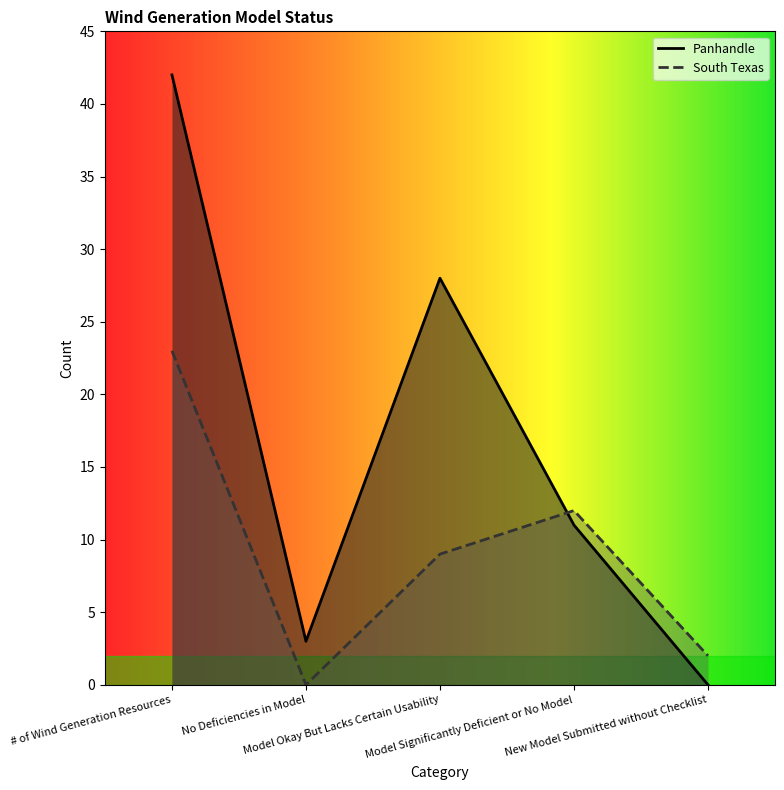

True or false: South Texas and Panhandle cross at least once.

True